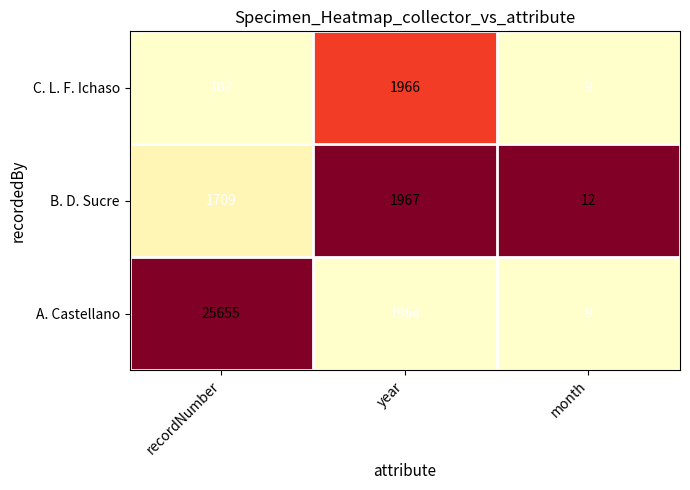

Rank the categories by A. Castellano value from lowest to highest.

month, year, recordNumber